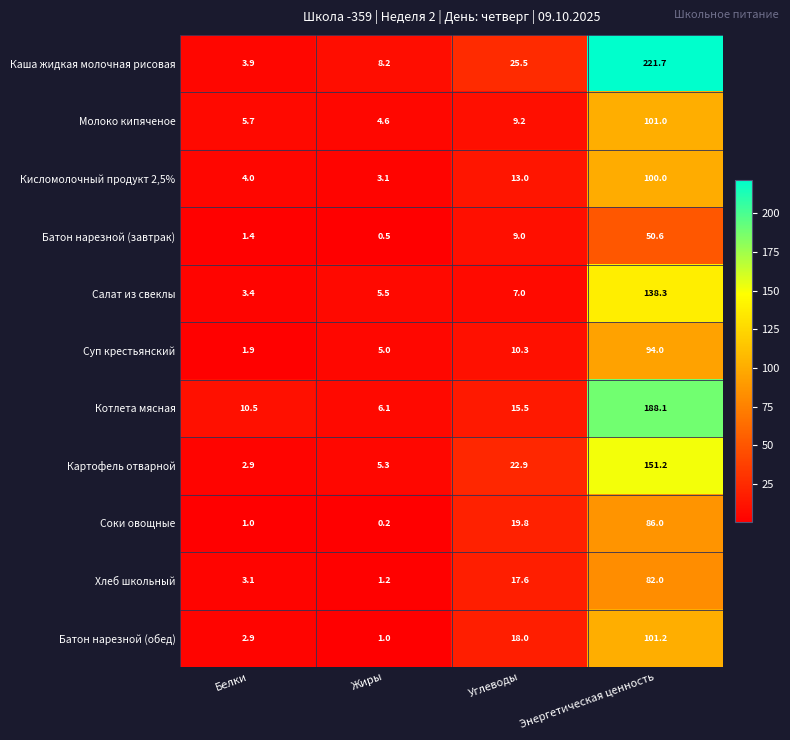

Rank the series by their maximum value, from lowest to highest.

Батон нарезной (завтрак), Хлеб школьный, Соки овощные, Суп крестьянский, Кисломолочный продукт 2,5%, Молоко кипяченое, Батон нарезной (обед), Салат из свеклы, Картофель отварной, Котлета мясная, Каша жидкая молочная рисовая